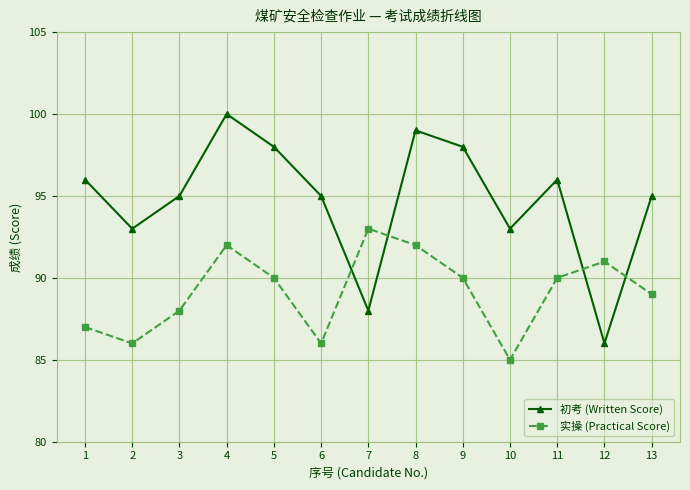

What is the sum of the 实操 (Practical Score) values at 11 and 13?

179